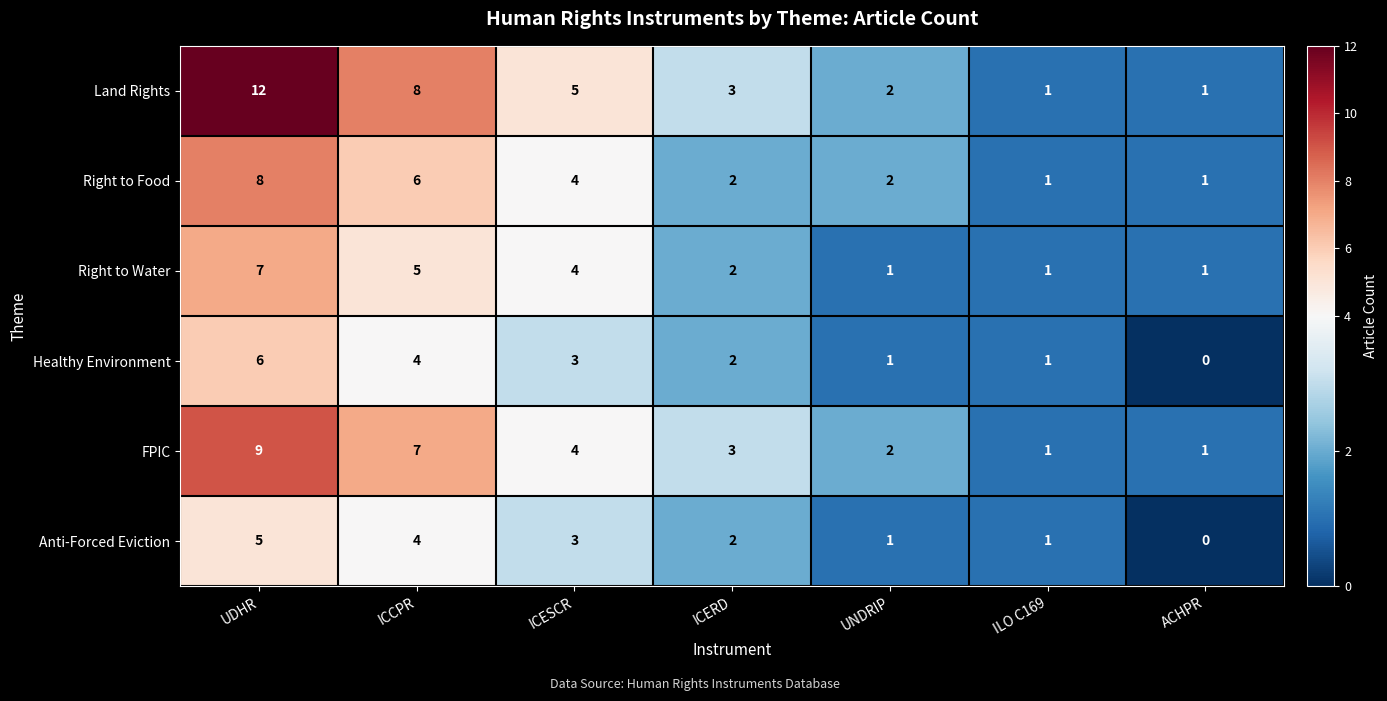

Rank the series by their maximum value, from highest to lowest.

Land Rights, FPIC, Right to Food, Right to Water, Healthy Environment, Anti-Forced Eviction